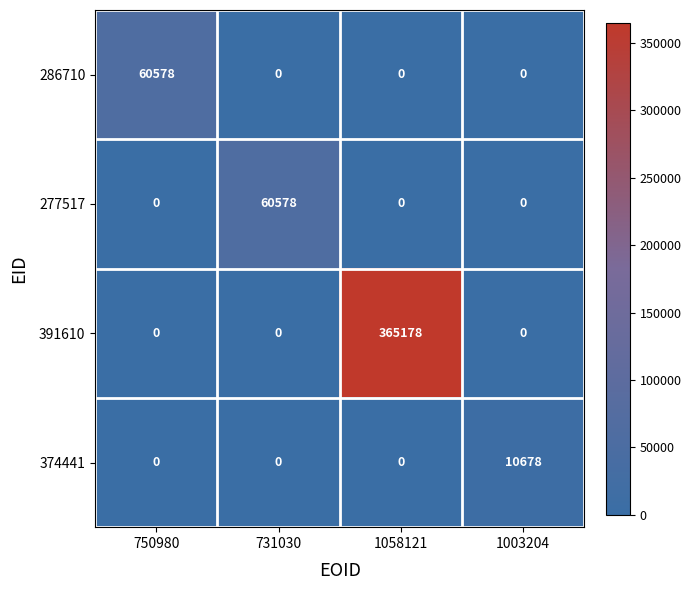

At which category is the sum across all series the highest?

1058121